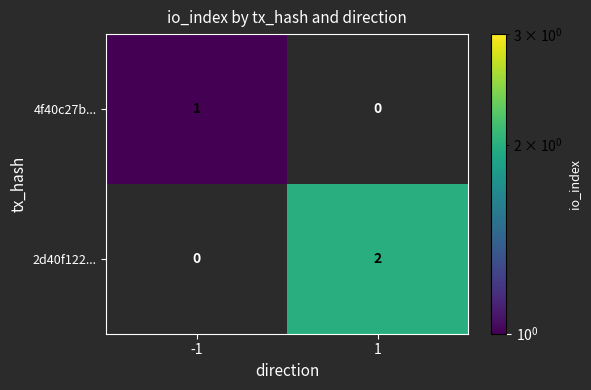

Which series has the largest range (max minus min)?

2d40f122...